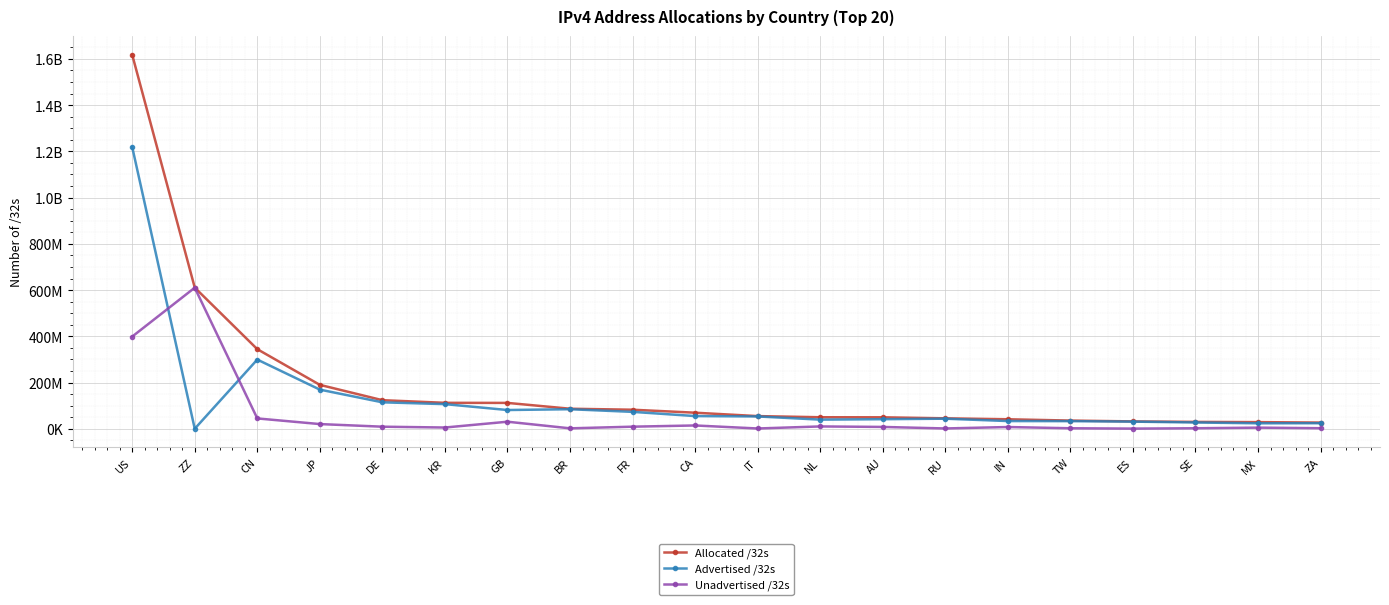

Reading left to right, list all the values displayed in this chart.

Allocated /32s: 1617986912	610801376	344502016	190183936	123911808	112478720	112123256	86975232	82659728	69753856	55050304	50114848	49839616	45464832	41407232	35698944	32111168	29961832	29026304	27021056
Advertised /32s: 1219036032	423936	299503872	169593088	114665728	106821632	81353984	84823808	73355776	55195648	53556992	39786752	41657344	43841536	33609472	33237760	31171584	27473408	23909888	24342016
Unadvertised /32s: 398950880	610377440	44998144	20590848	9246080	5657088	30769272	2151424	9303952	14558208	1493312	10328096	8182272	1623296	7797760	2461184	939584	2488424	5116416	2679040